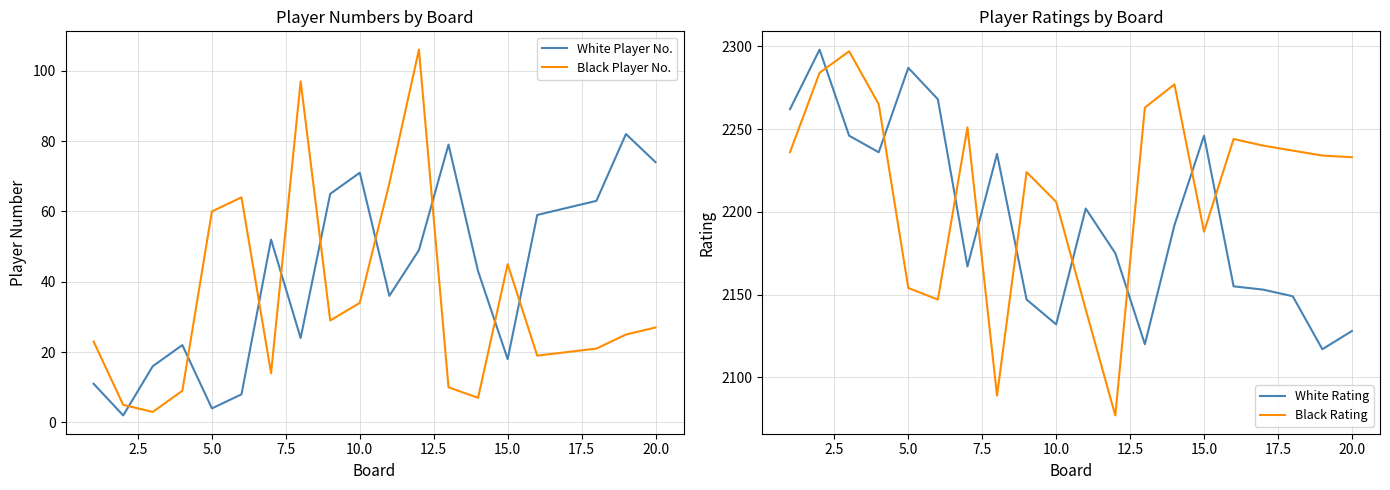

What is the highest value of the Black Player No. series?

106